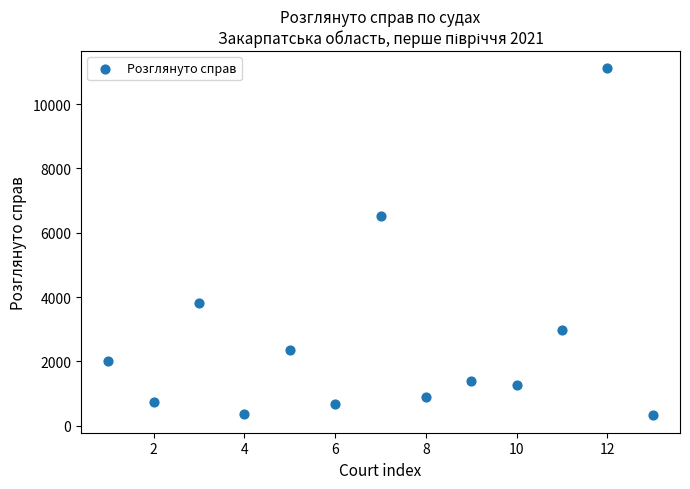

What Y value in the scatter plot is closest to 5717?

6507